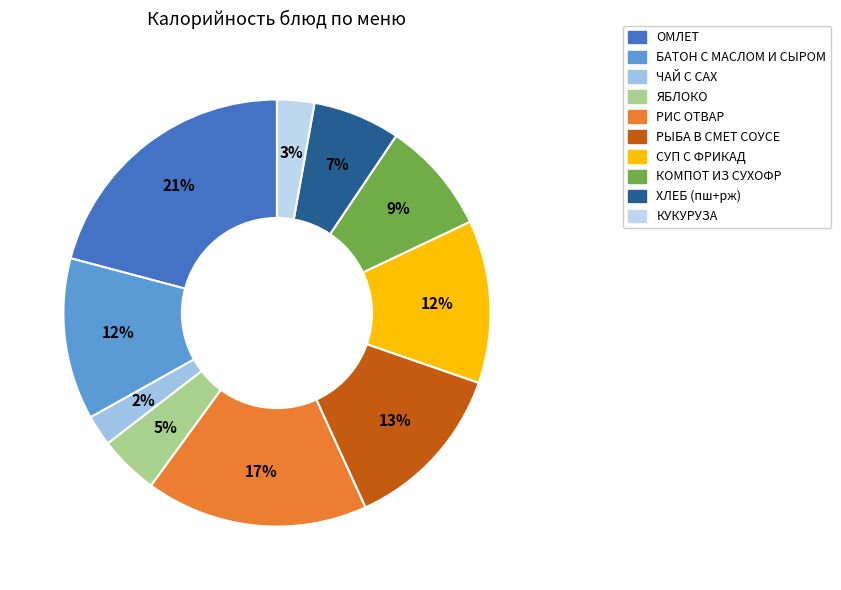

How many slices are in this pie chart?

10